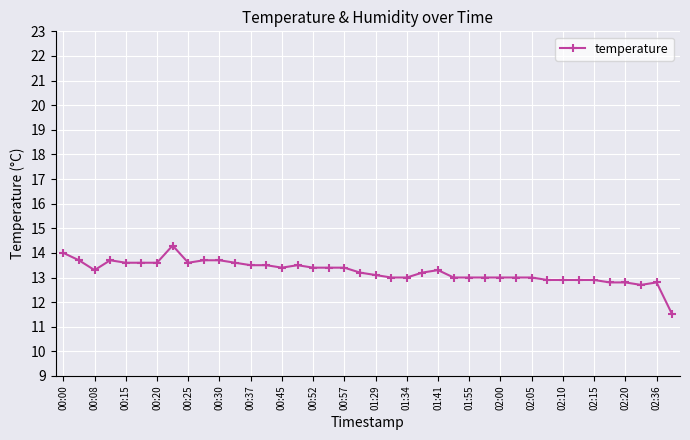

What is the value of the 26th point from the left?

13.0